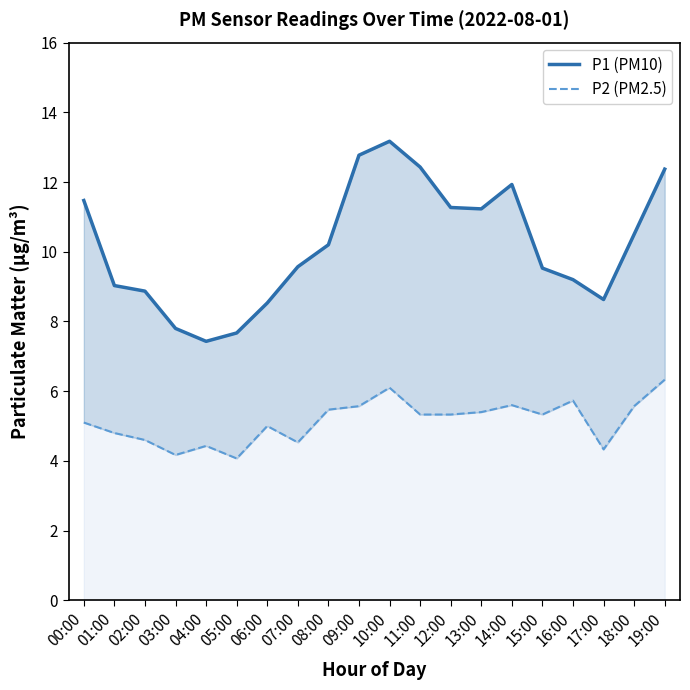

At which category is the sum across all series the highest?

10:00